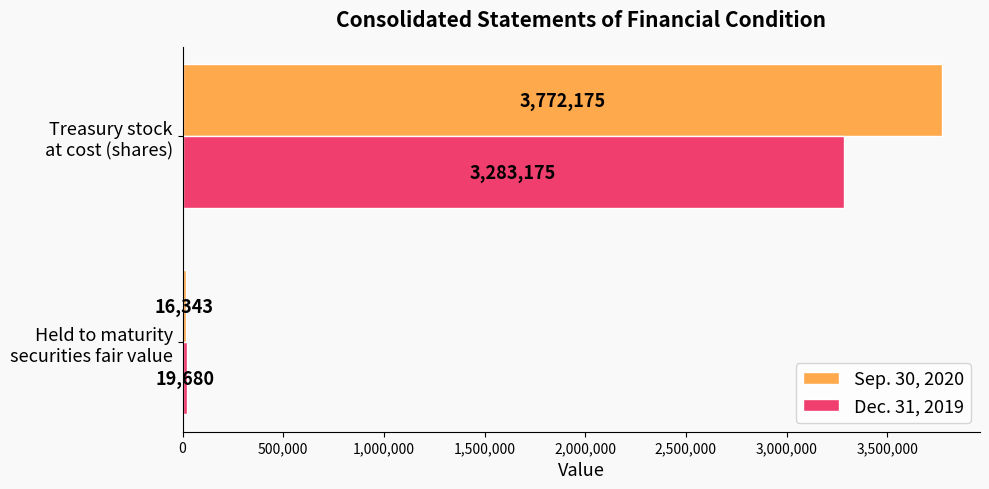

Which series has the largest range (max minus min)?

Sep. 30, 2020